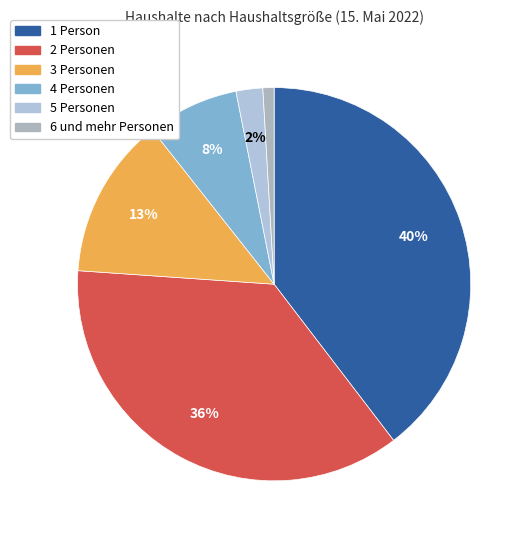

Which category has the smallest portion of the pie?

6 und mehr Personen